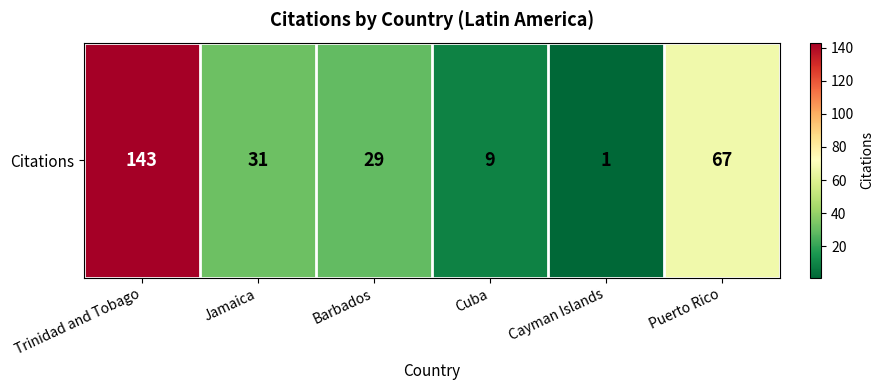

Reading left to right, transcribe all the data shown in this chart.

Trinidad and Tobago=143	Jamaica=31	Barbados=29	Cuba=9	Cayman Islands=1	Puerto Rico=67